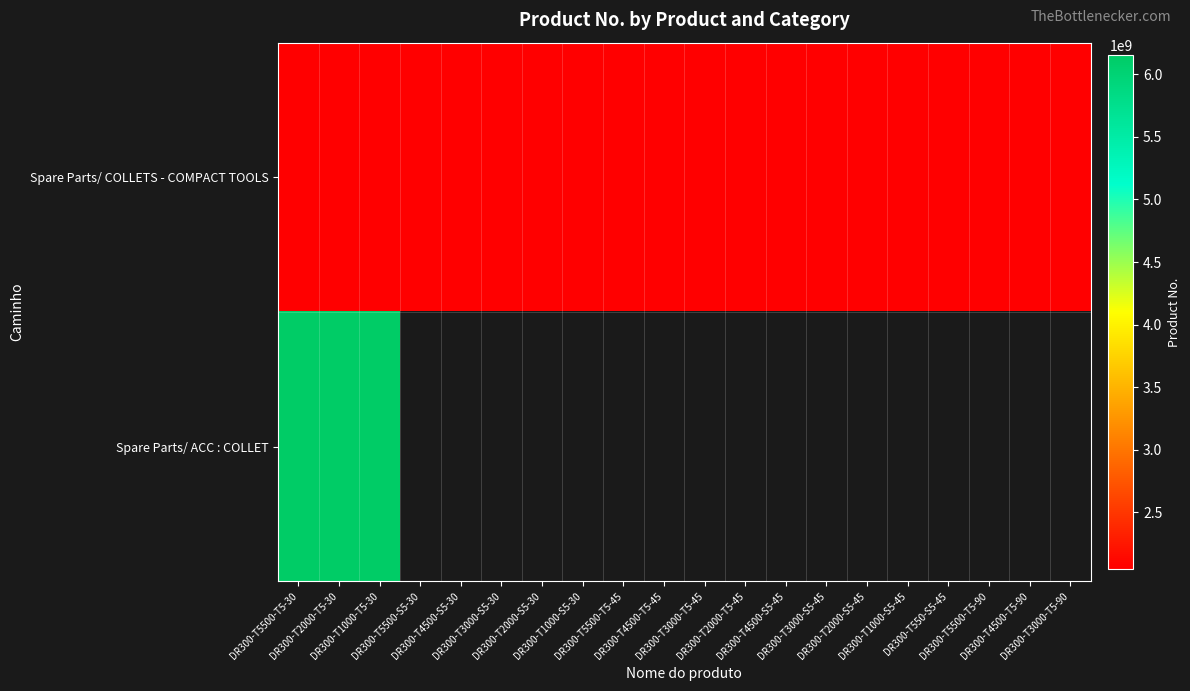

At which label does Spare Parts/ ACC : COLLET reach its minimum?

DR300-T5500-T5-30